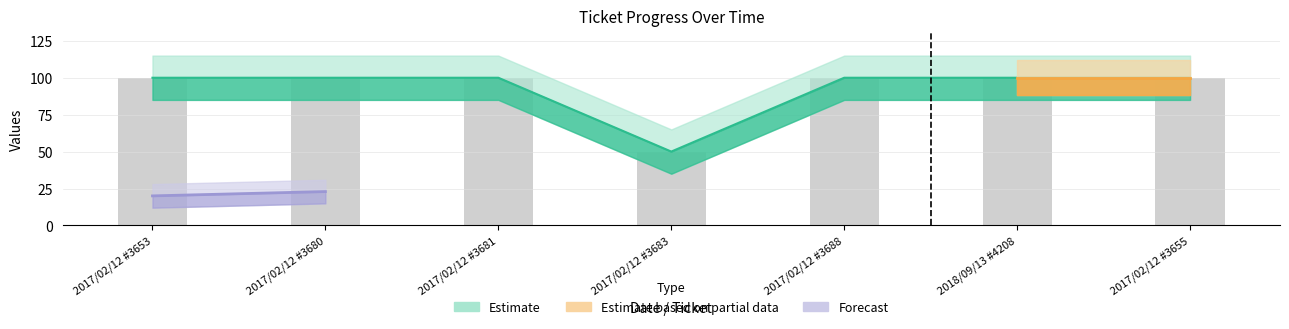

What is the sum of the values at 2017/02/12 #3683 and 2018/09/13 #4208?

150